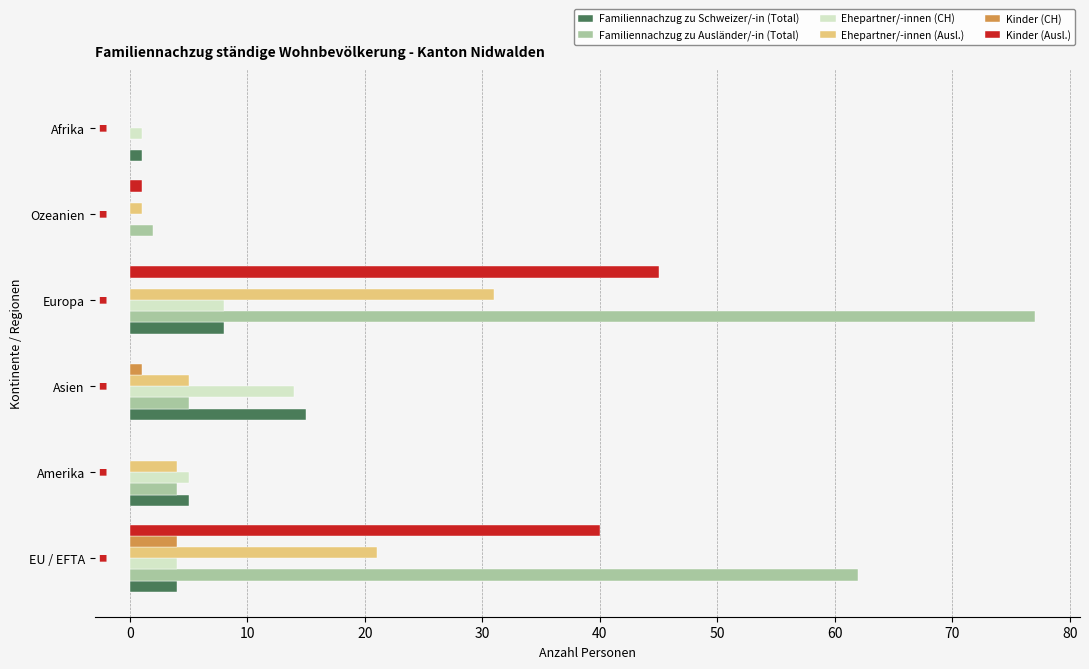

At which category is the sum across all series the highest?

Europa